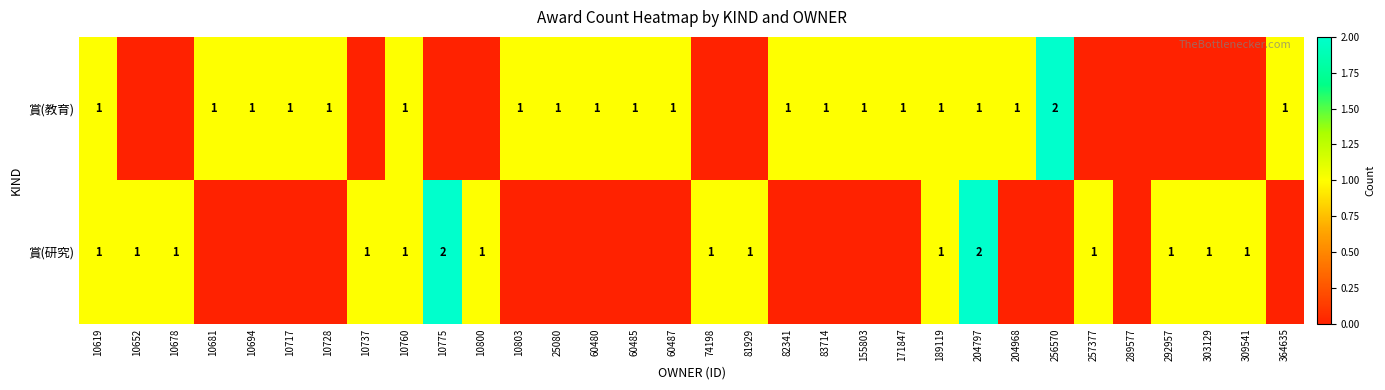

Is it true that 賞(教育) equals 1 at 10681?

True